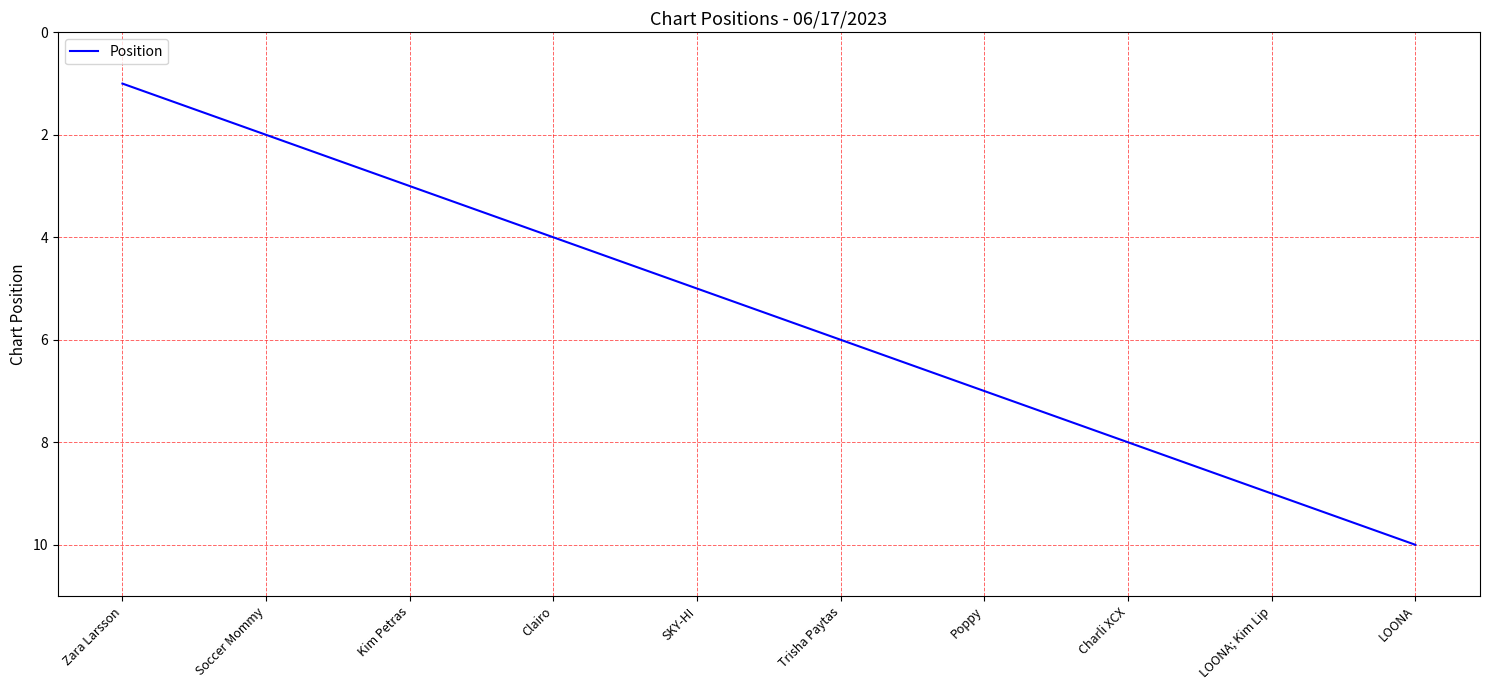

Which category has the highest value across all series?

LOONA